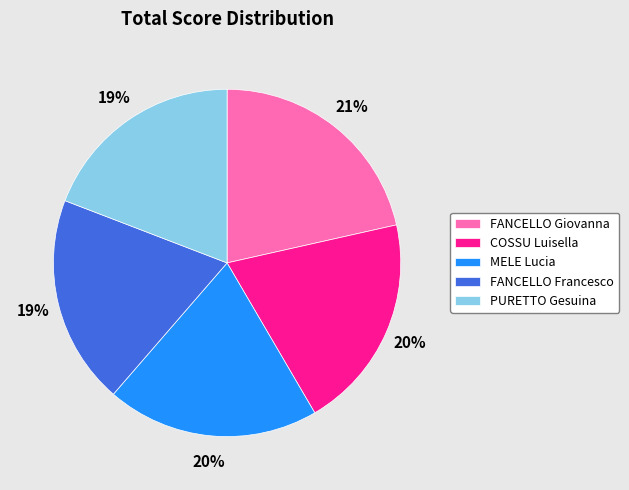

Which slice is the largest?

FANCELLO Giovanna